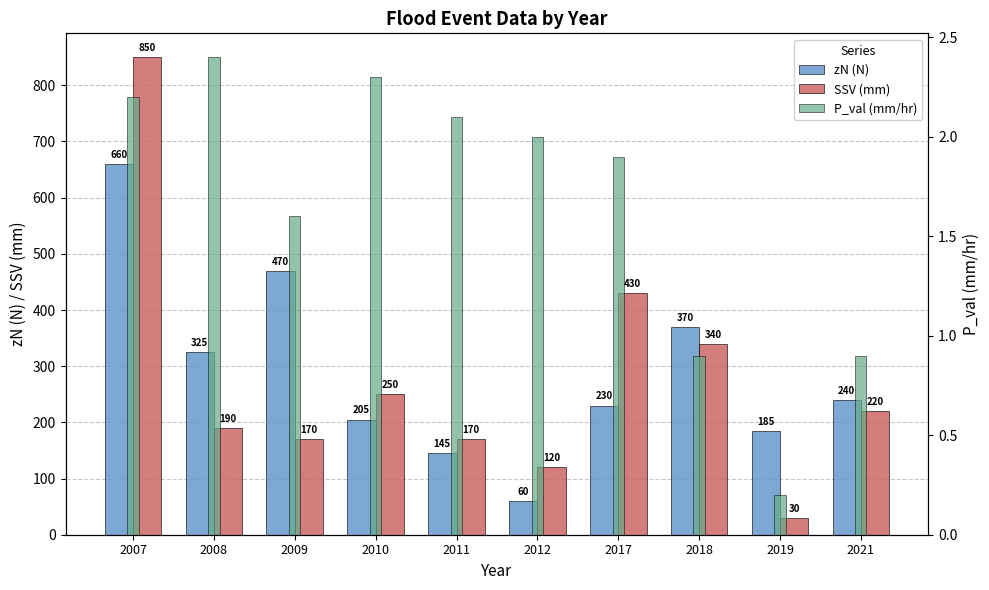

Reading left to right, what are all the values shown in this chart?

zN (N): 2007=660.0	2008=325.0	2009=470.0	2010=205.0	2011=145.0	2012=60.0	2017=230.0	2018=370.0	2019=185.0	2021=240.0
SSV (mm): 2007=850.0	2008=190.0	2009=170.0	2010=250.0	2011=170.0	2012=120.0	2017=430.0	2018=340.0	2019=30.0	2021=220.0
P_val (mm/hr): 2007=2.2	2008=2.4	2009=1.6	2010=2.3	2011=2.1	2012=2.0	2017=1.9	2018=0.9	2019=0.2	2021=0.9